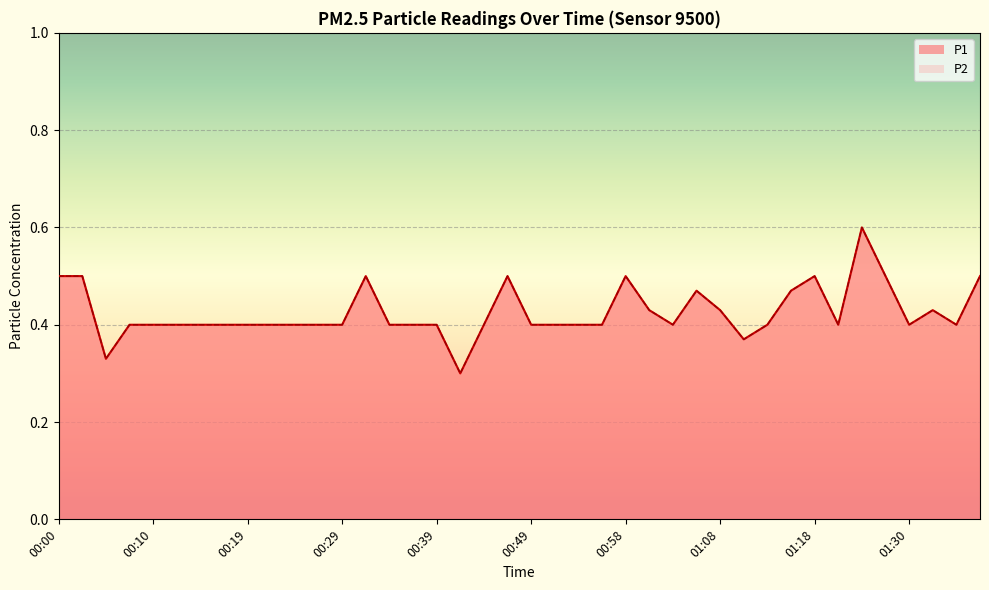

Where is the first local minimum for P1?

00:05